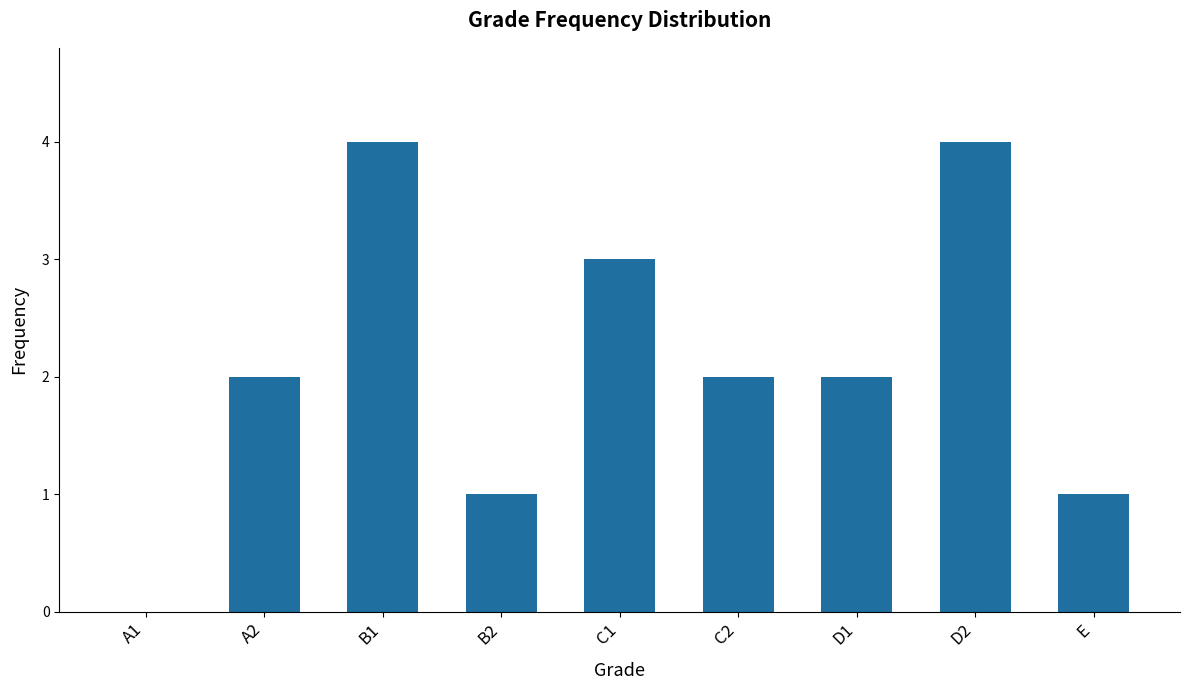

Are the bars horizontal?

No